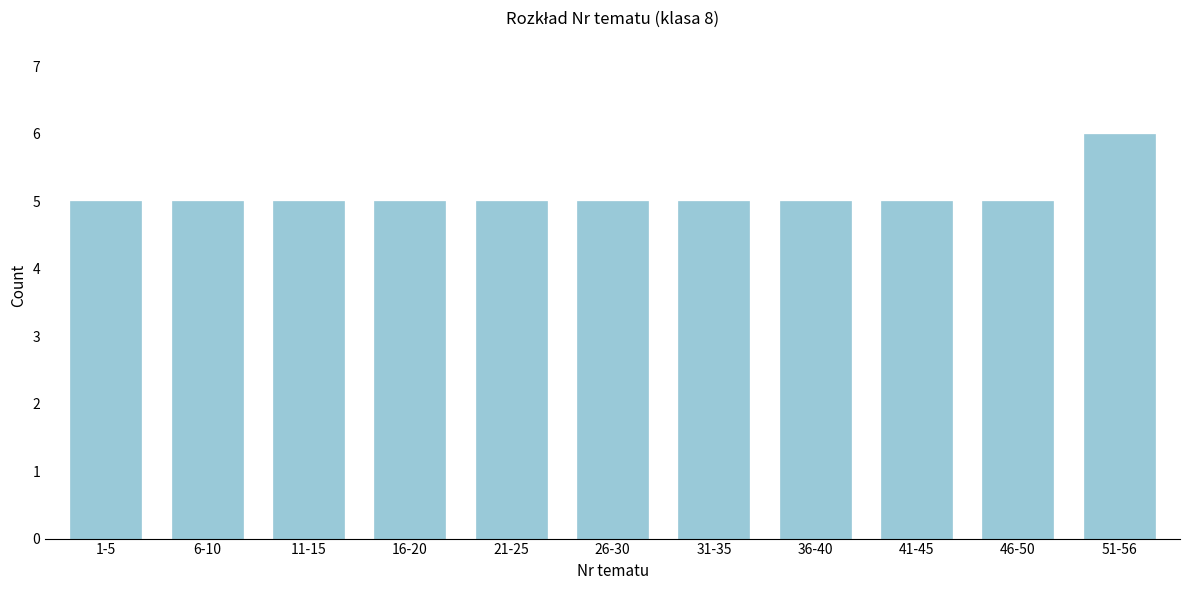

Reading left to right, list all the values displayed in this chart.

1-5=5	6-10=5	11-15=5	16-20=5	21-25=5	26-30=5	31-35=5	36-40=5	41-45=5	46-50=5	51-56=6